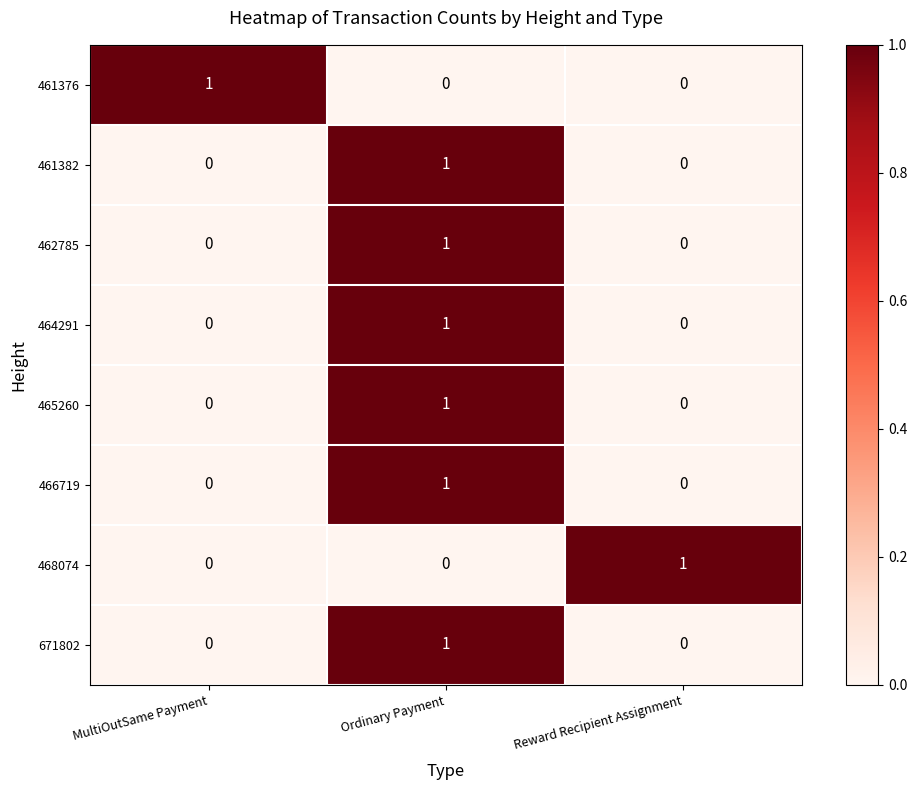

At which category is the sum across all series the highest?

Ordinary Payment